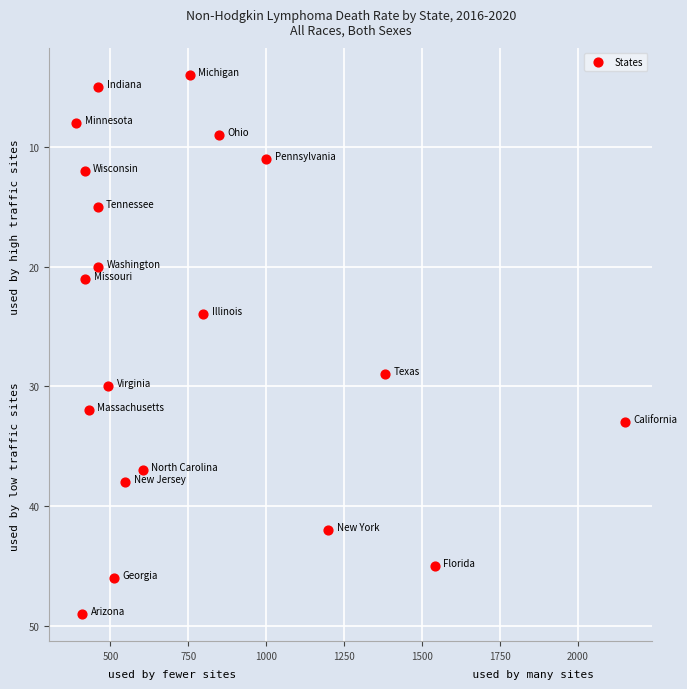

What Y value in the scatter plot is closest to 26?

24